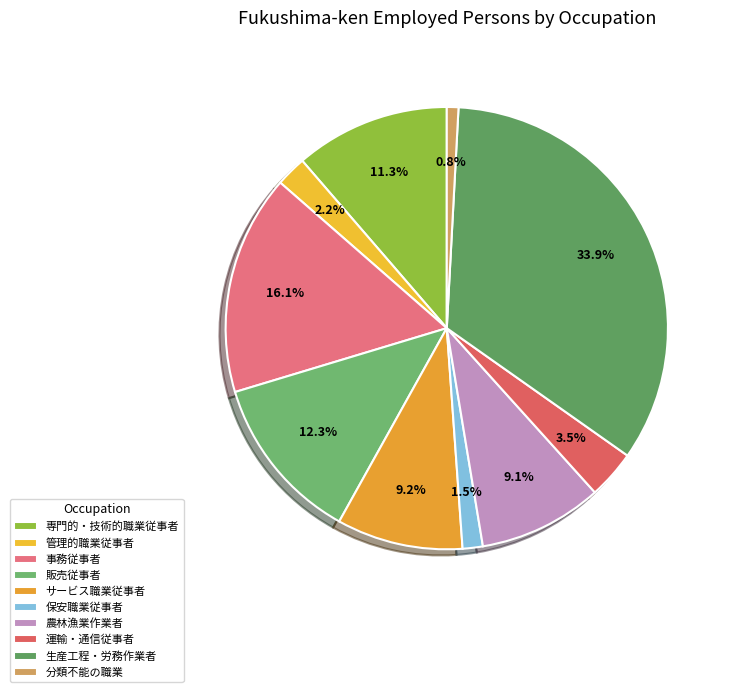

How many slices are in this pie chart?

10